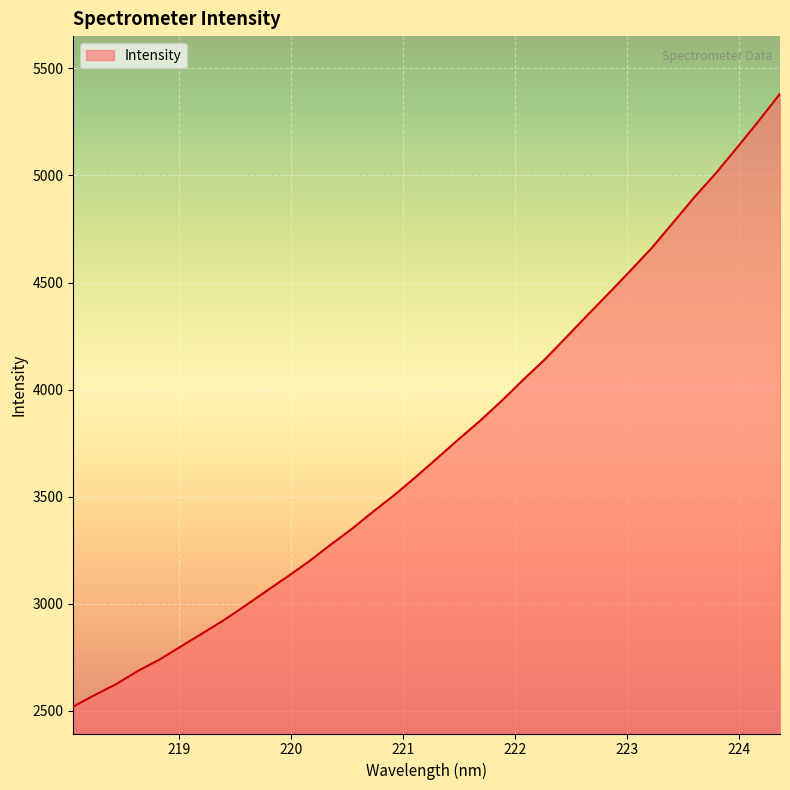

What is the smallest value displayed?

2519.5